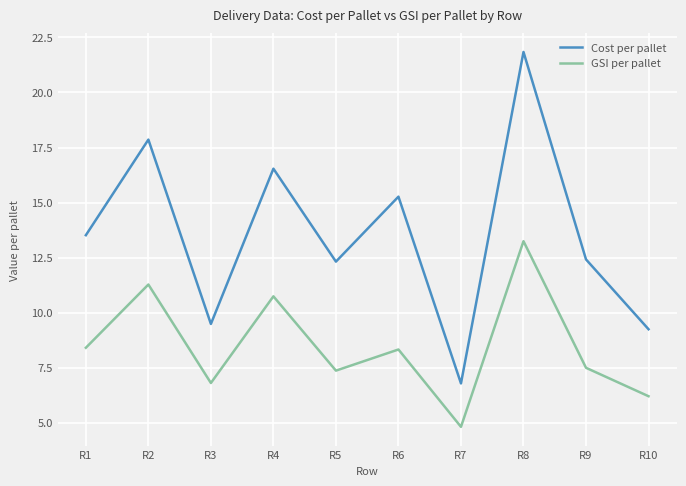

Which series has the largest total across all categories?

Cost per pallet